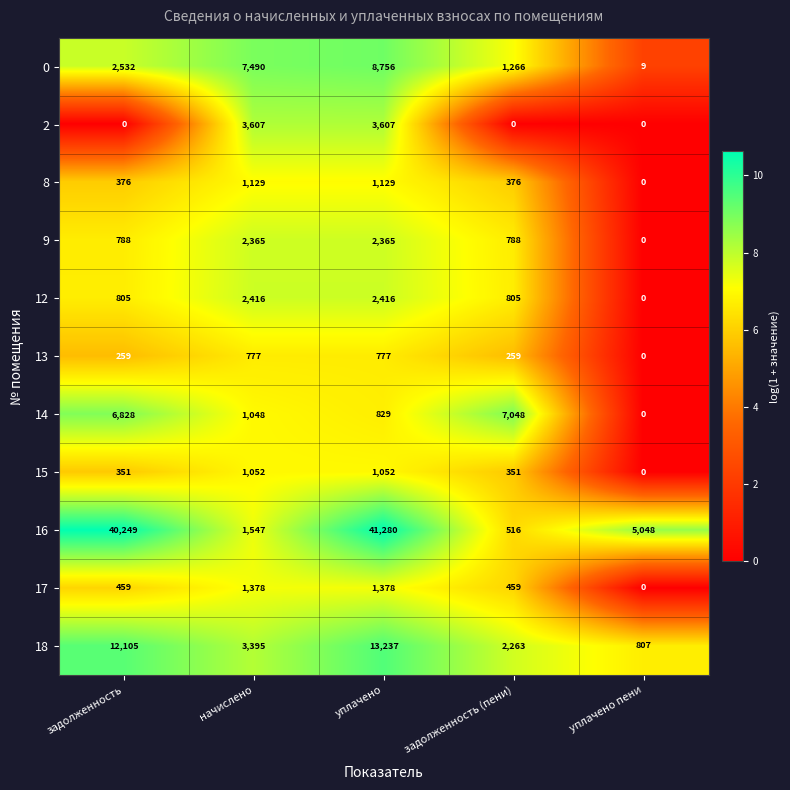

Rank the series by their maximum value, from highest to lowest.

16, 18, 0, 14, 2, 12, 9, 17, 8, 15, 13